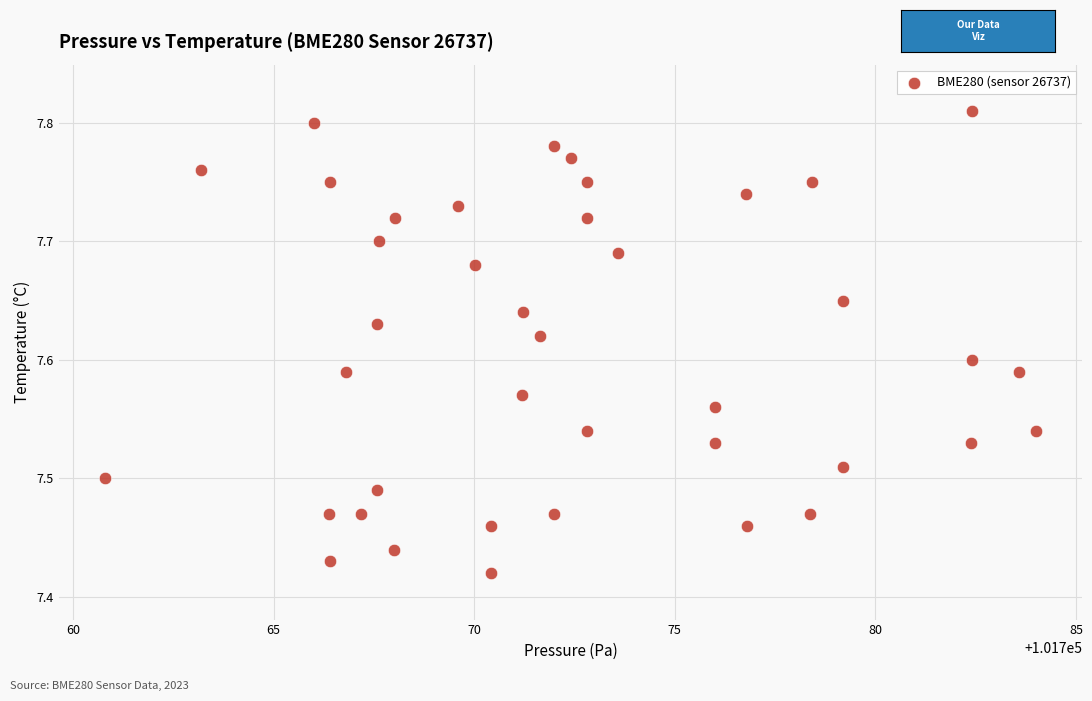

What is the range of Y values (max minus min)?

0.4